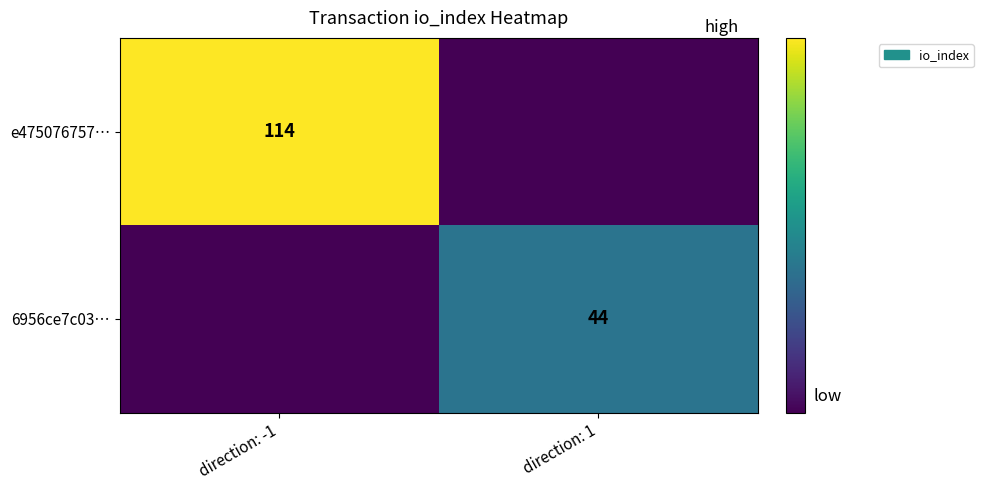

Which has a higher value, direction: -1 or direction: 1?

direction: -1